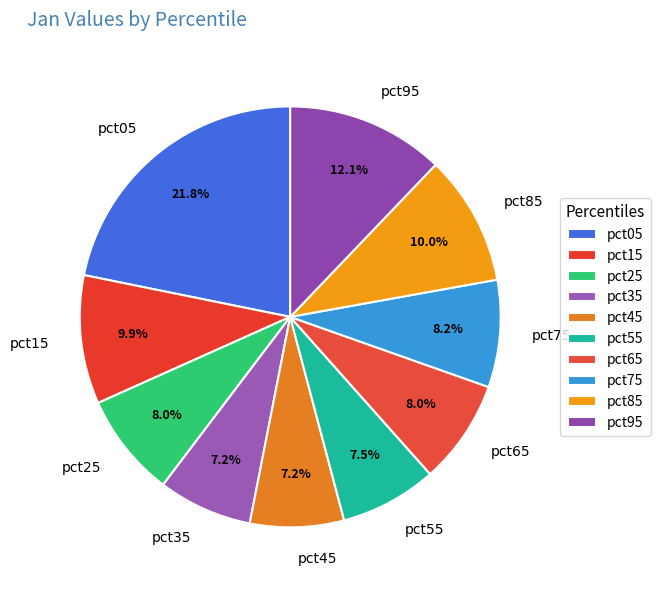

The pct85 slice represents 17% of the pie. True or false?

False